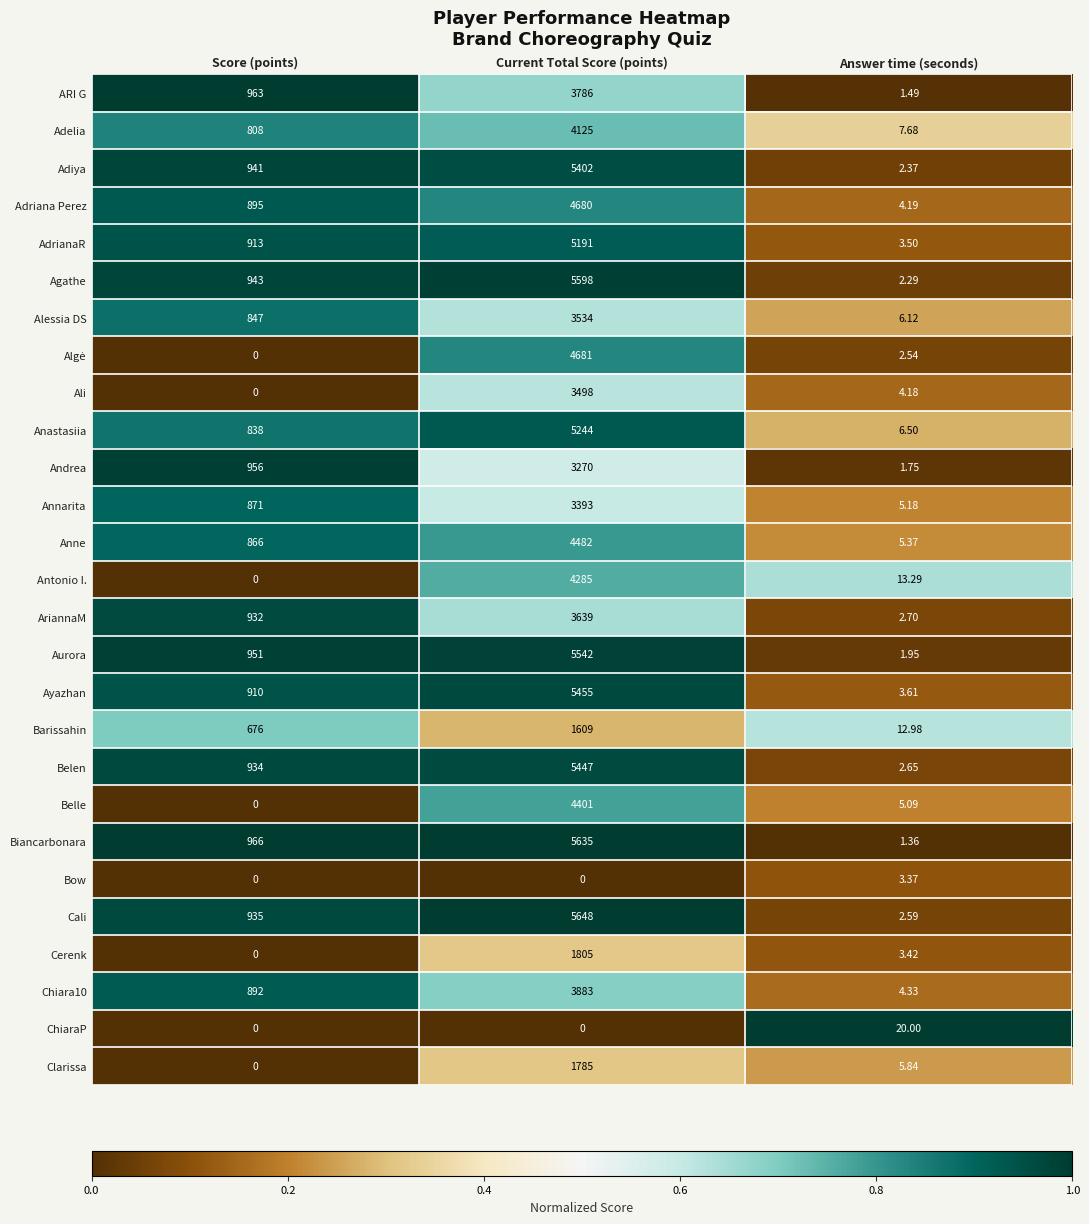

Which category has the highest value in the Chiara10 series?

Current Total Score (points)